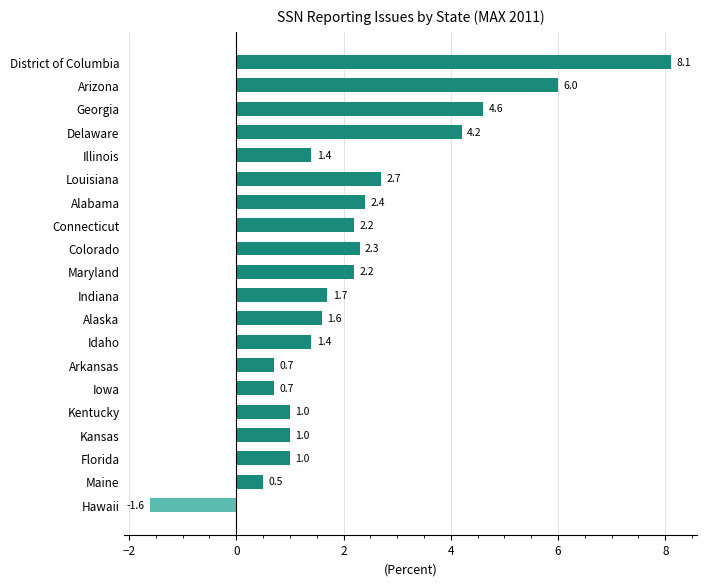

Which category has the lowest value across all series?

Hawaii